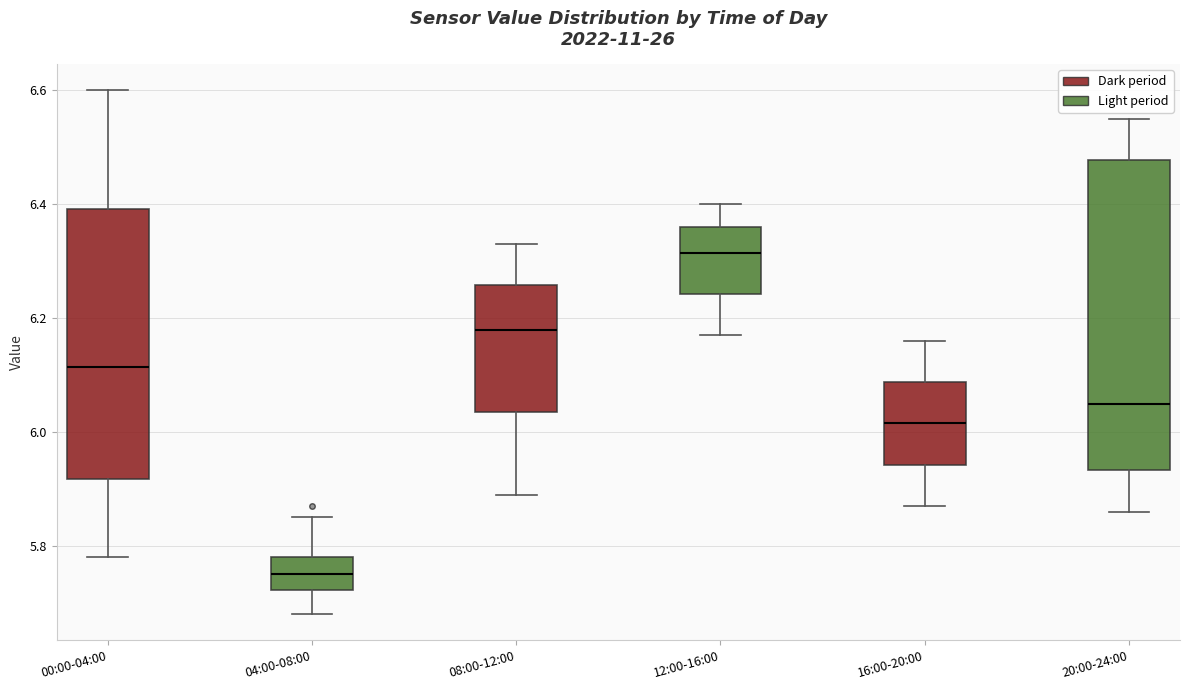

Reading left to right, read every box against the y-axis: the position of its median line, the range the box covers, and the ends of its whiskers. The values are not printed on the chart, so give them approximately, as read against the axis.

00:00-04:00: median 6.12, box 5.92 to 6.40, whiskers 5.78 to 6.60
04:00-08:00: median 5.76, box 5.72 to 5.78, whiskers 5.68 to 5.86
08:00-12:00: median 6.18, box 6.04 to 6.26, whiskers 5.90 to 6.34
12:00-16:00: median 6.32, box 6.24 to 6.36, whiskers 6.18 to 6.40
16:00-20:00: median 6.02, box 5.94 to 6.08, whiskers 5.88 to 6.16
20:00-24:00: median 6.06, box 5.94 to 6.48, whiskers 5.86 to 6.56